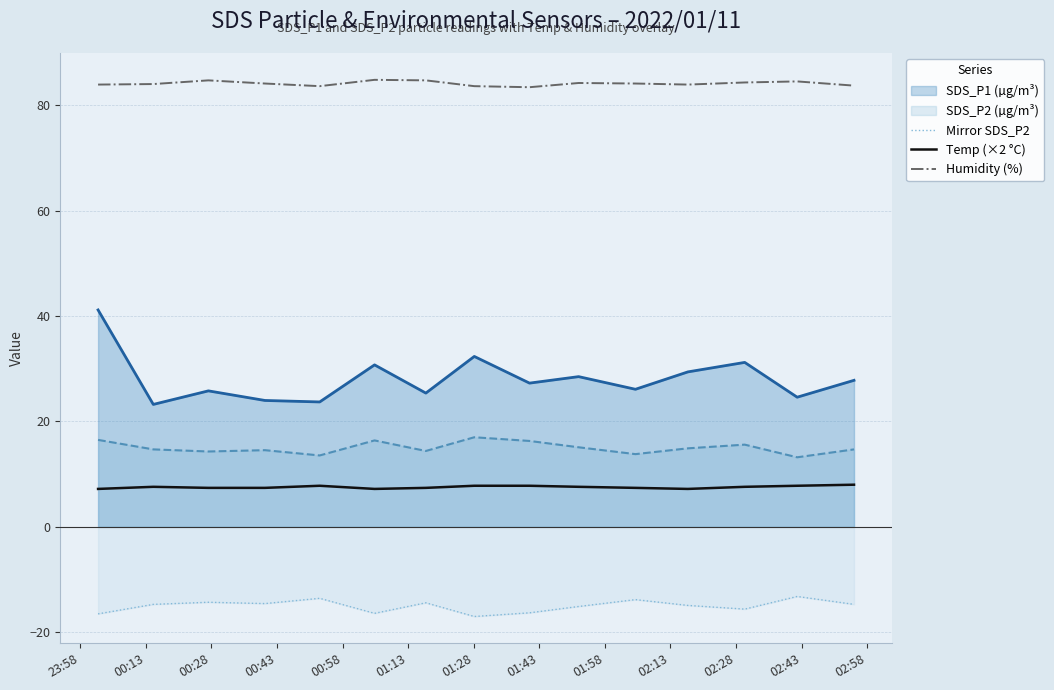

What is the difference between the maximum and minimum values in the SDS_P2 (µg/m³) series?

3.8